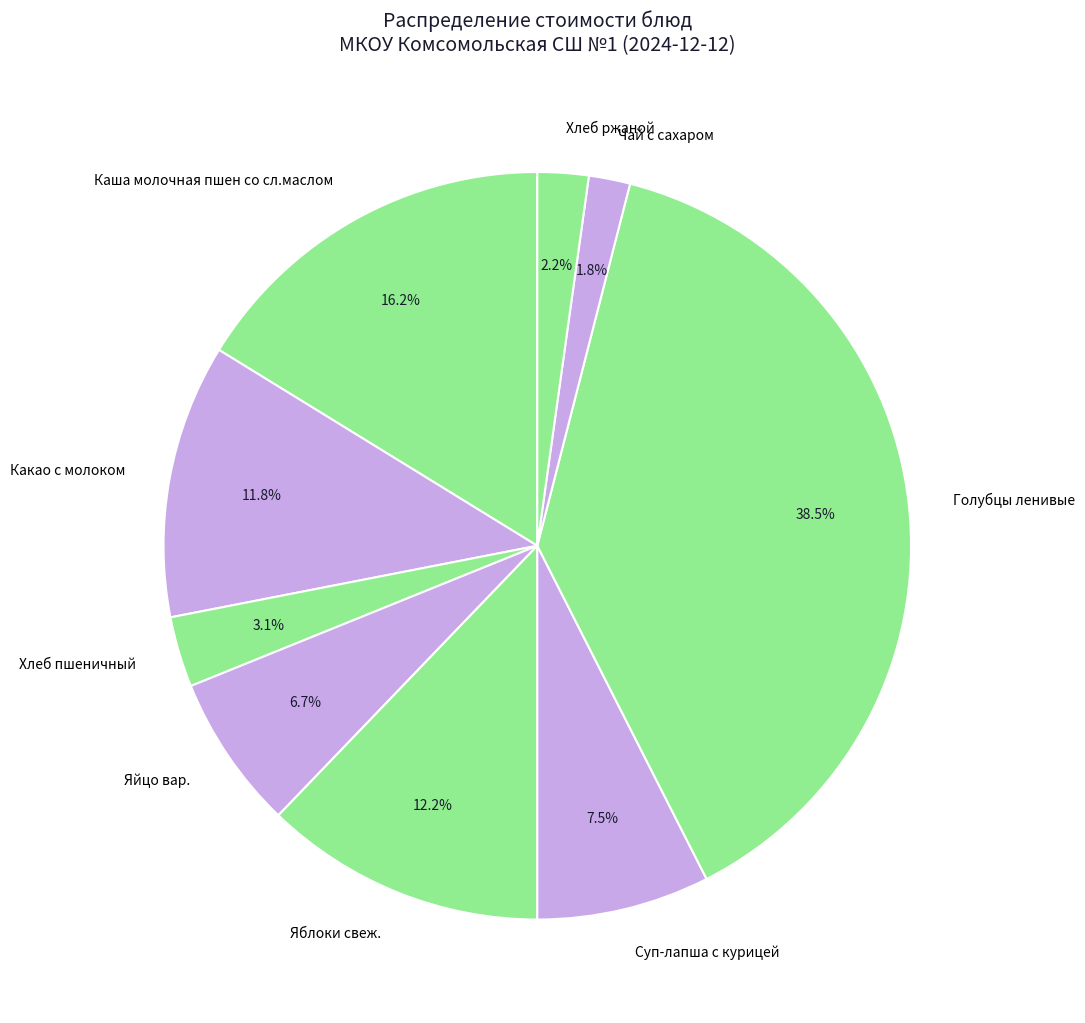

Do Чай с сахаром and Яблоки свеж. together represent more than half of the pie?

No